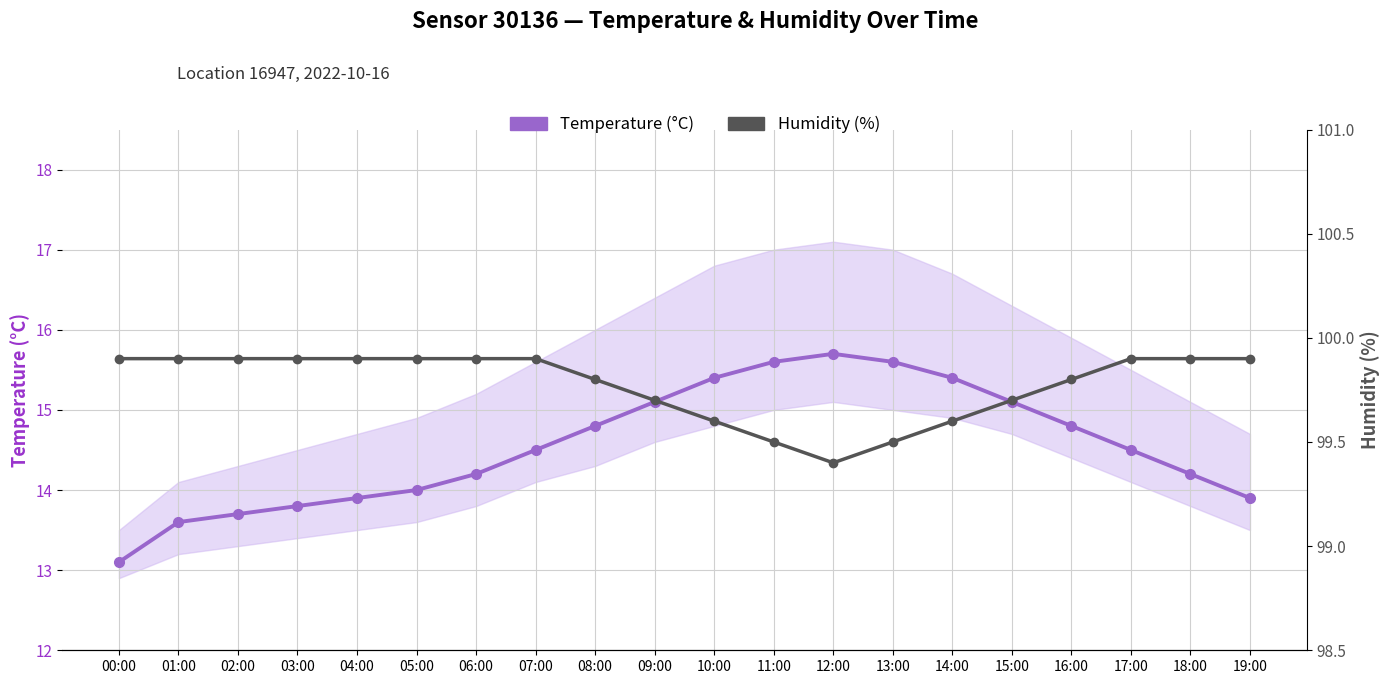

Where is the first local maximum for Temperature (°C)?

12:00